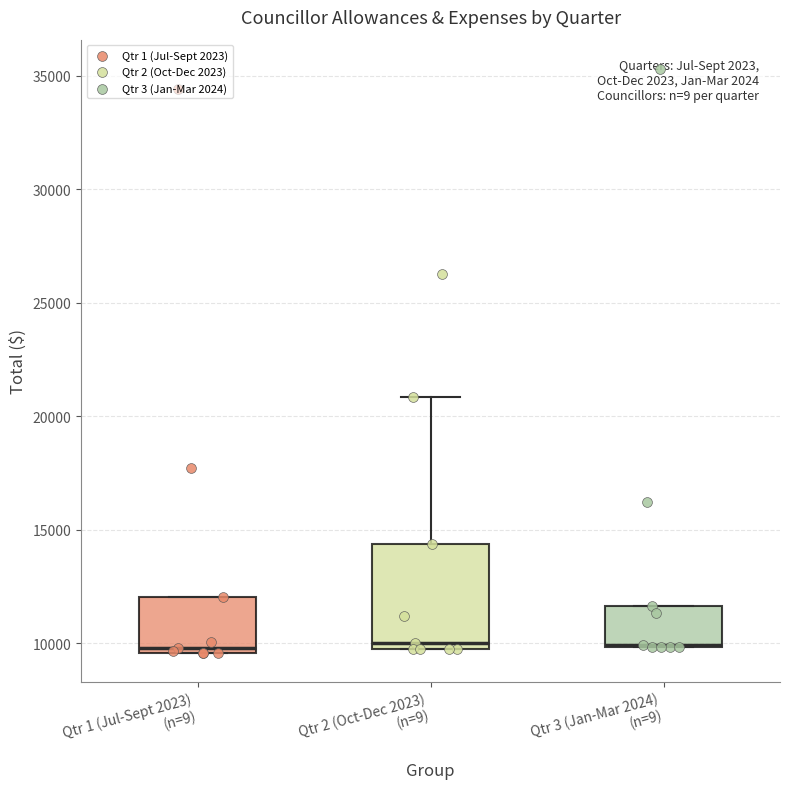

Reading left to right, read every box against the y-axis: the position of its median line, the range the box covers, and the ends of its whiskers. The values are not printed on the chart, so give them approximately, as read against the axis.

Qtr 1 (Jul-Sept 2023) (n=9): median 10000, box 9500 to 12000, whiskers 9500 to 12000
Qtr 2 (Oct-Dec 2023) (n=9): median 10000, box 9500 to 14500, whiskers 9500 to 21000
Qtr 3 (Jan-Mar 2024) (n=9): median 10000 (drawn on the box's lower edge), box 10000 to 11500, whiskers 10000 to 11500